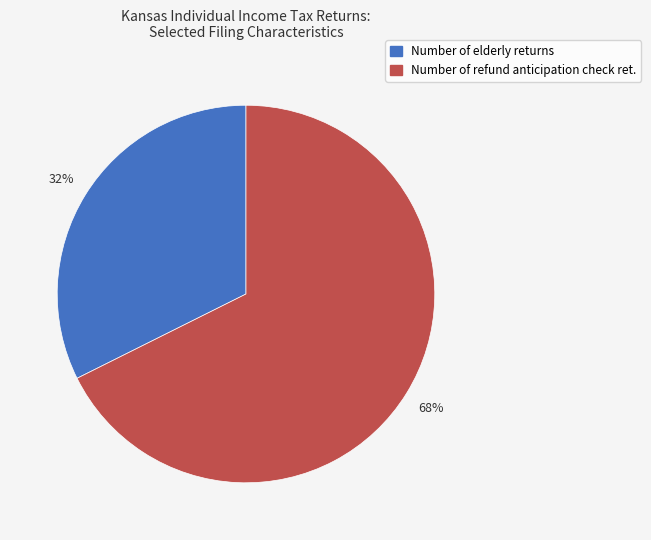

To the nearest percent, what is the average slice percentage?

50%